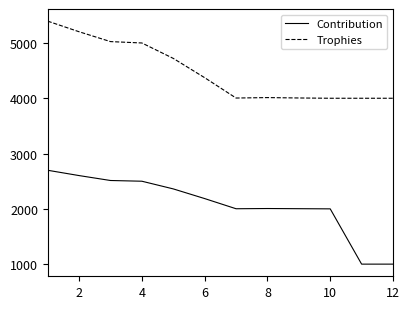

Rank the series by their maximum value, from lowest to highest.

Contribution, Trophies